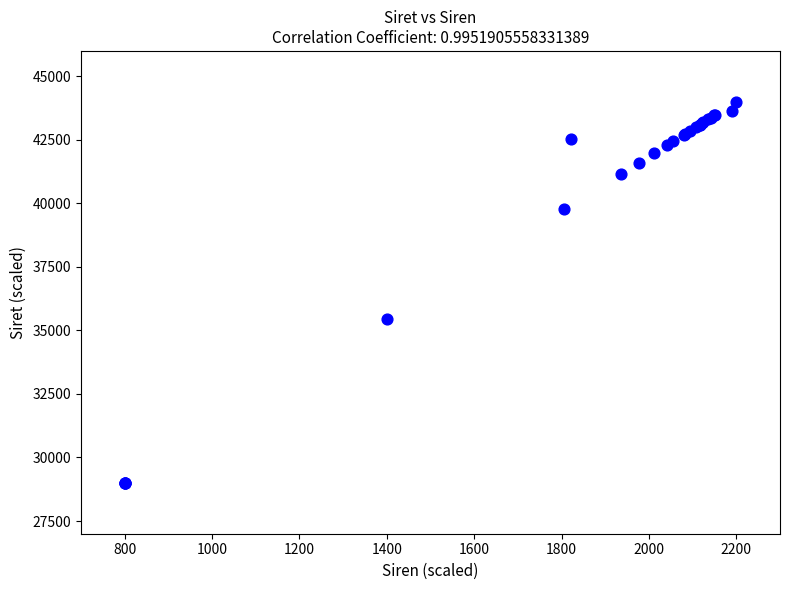

What Y value in the scatter plot is closest to 36500?

35432.8